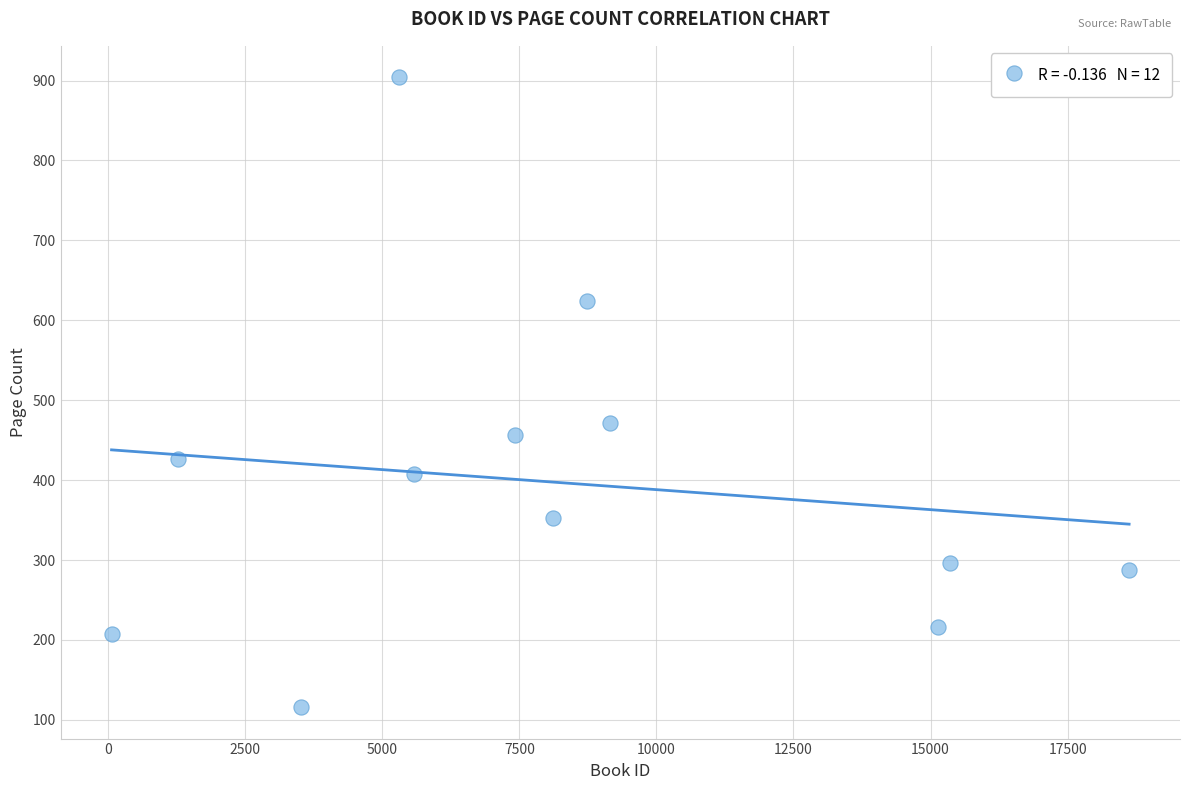

What is the range of X values (max minus min)?

18560